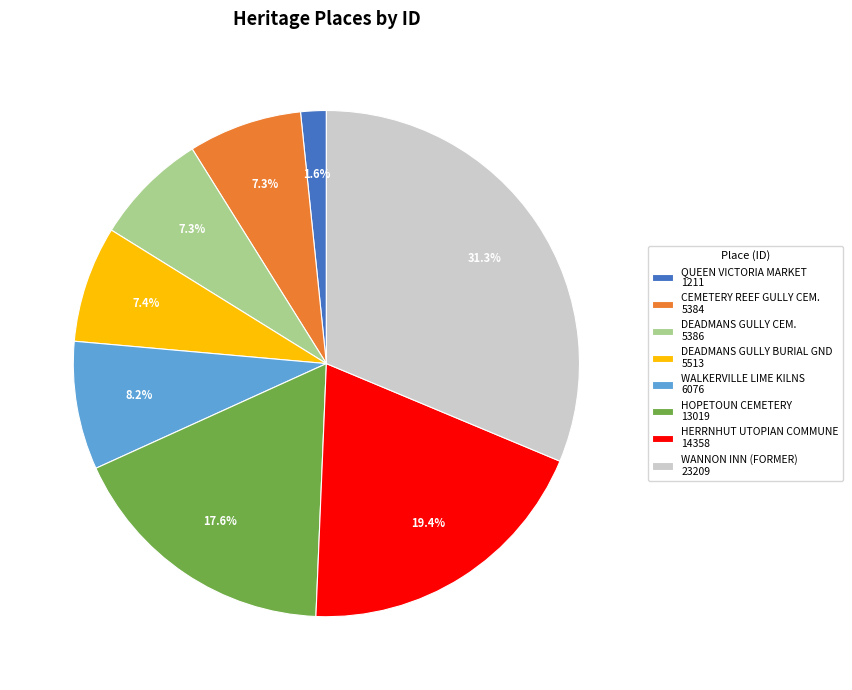

How many slices are in this pie chart?

8